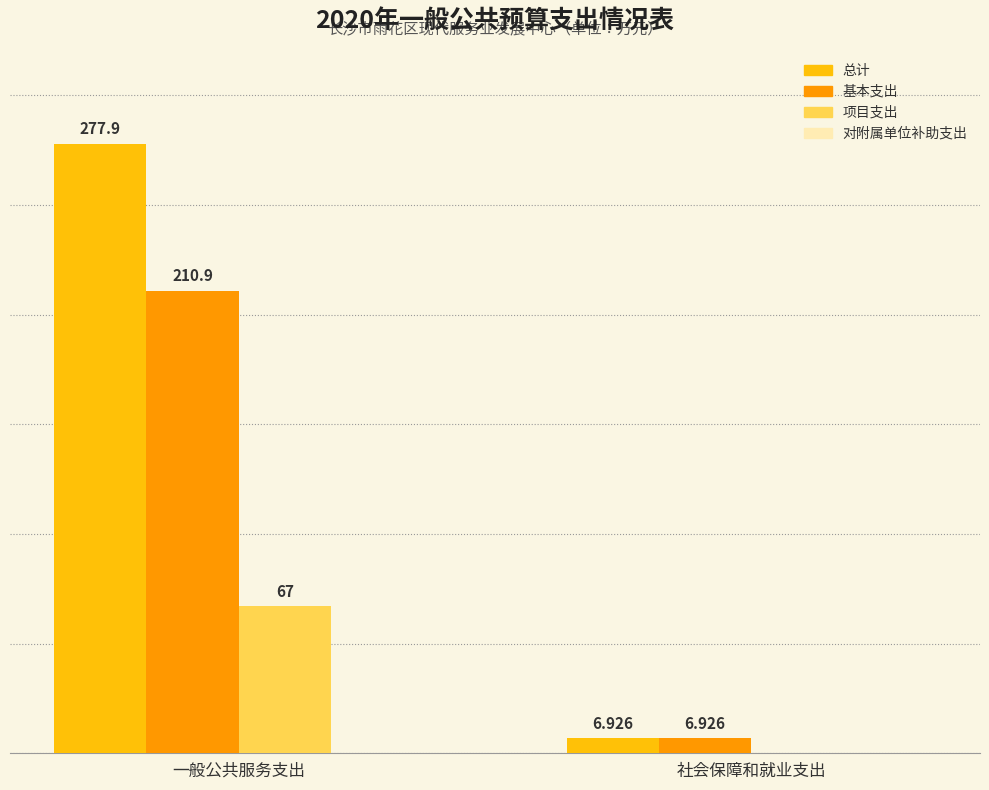

At which label is 项目支出 closest to 33?

社会保障和就业支出